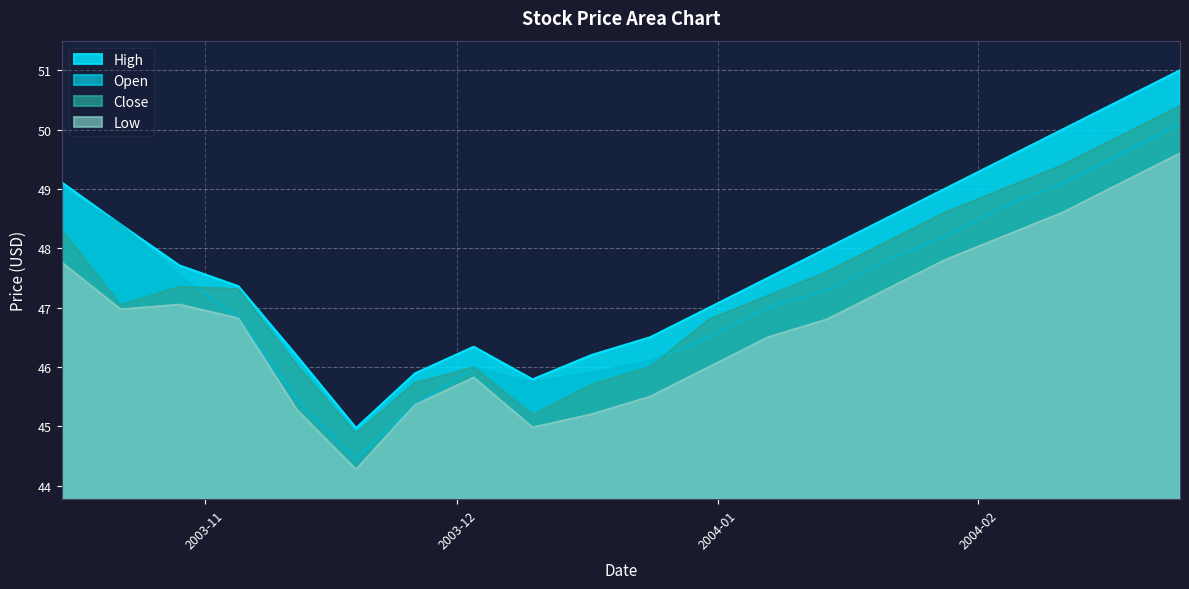

What is the label of the 16th point from the right?

2003-11-12